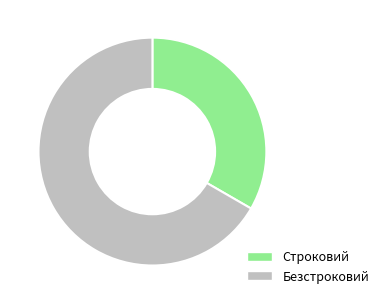

Which has a higher value, Безстроковий or Строковий?

Безстроковий